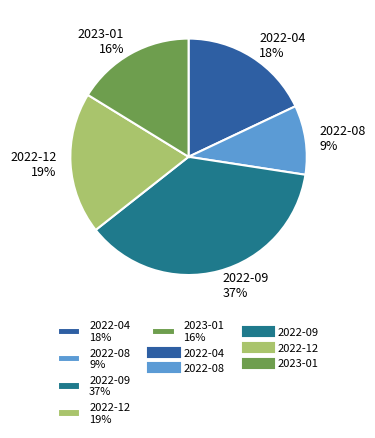

What is the largest slice in the pie chart?

2022-09